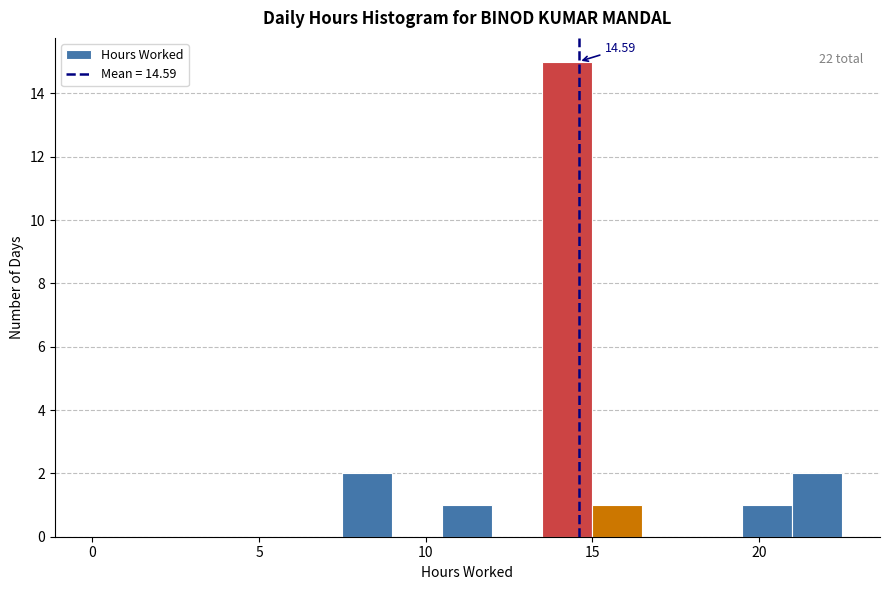

Read against the x-axis, roughly where is the centre of the tallest bar?

14.5